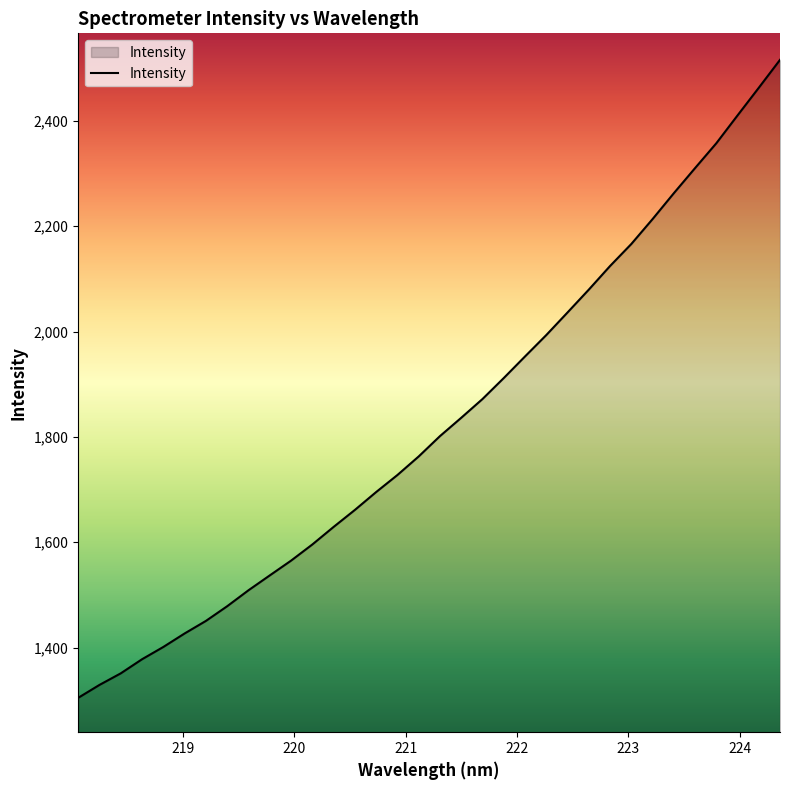

What is the difference between the maximum and minimum values?

1211.4